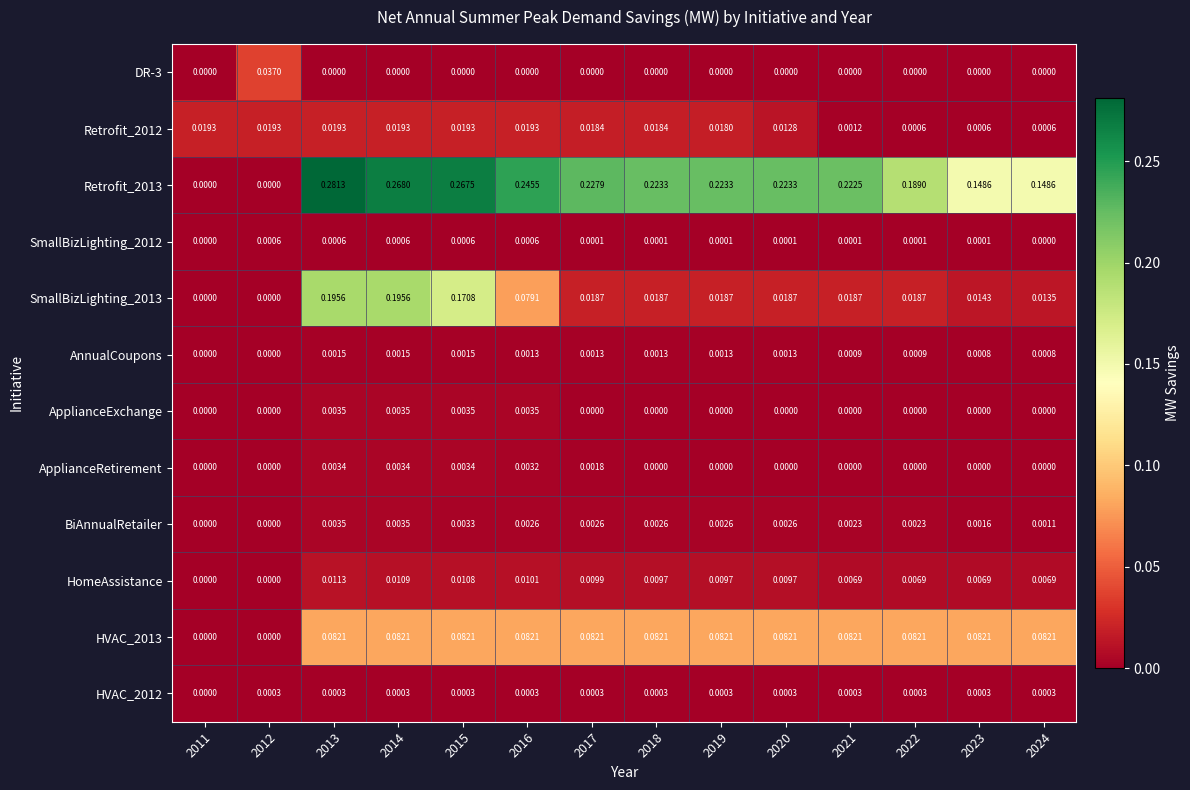

Which series has the widest spread of values?

Retrofit_2013